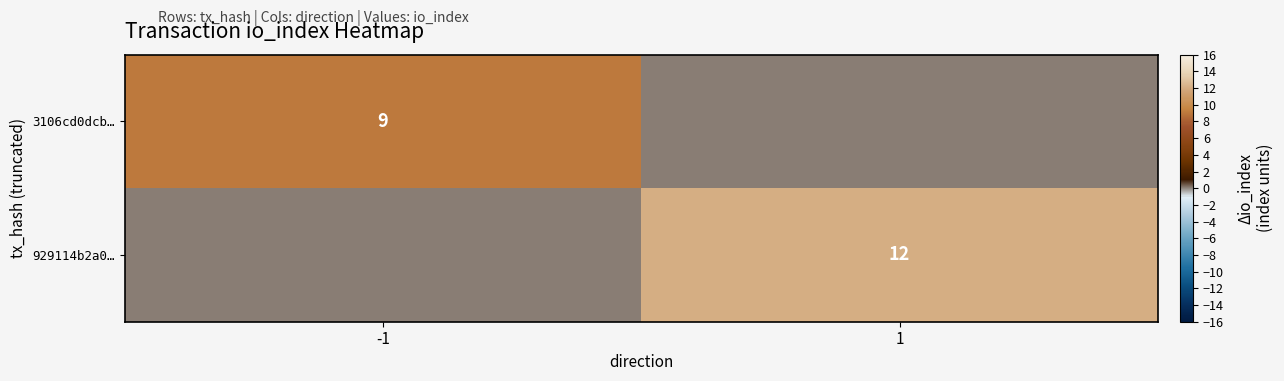

The 3106cd0dcb… series shows 9 at -1. True or false?

True